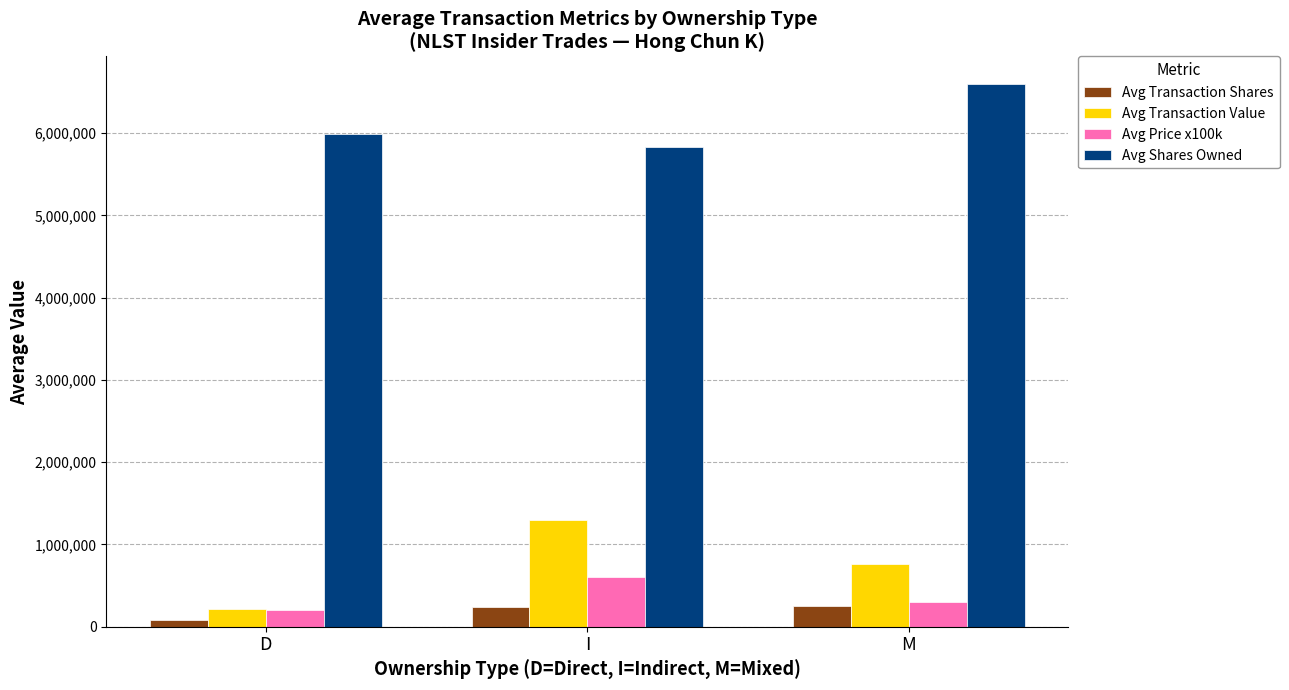

Count the number of data series in this chart.

4